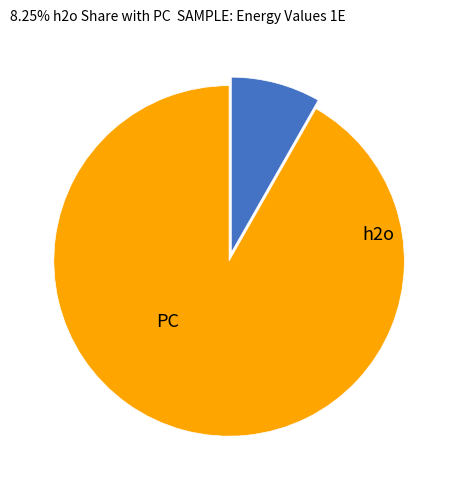

Rank the categories by value from highest to lowest.

PC, h2o